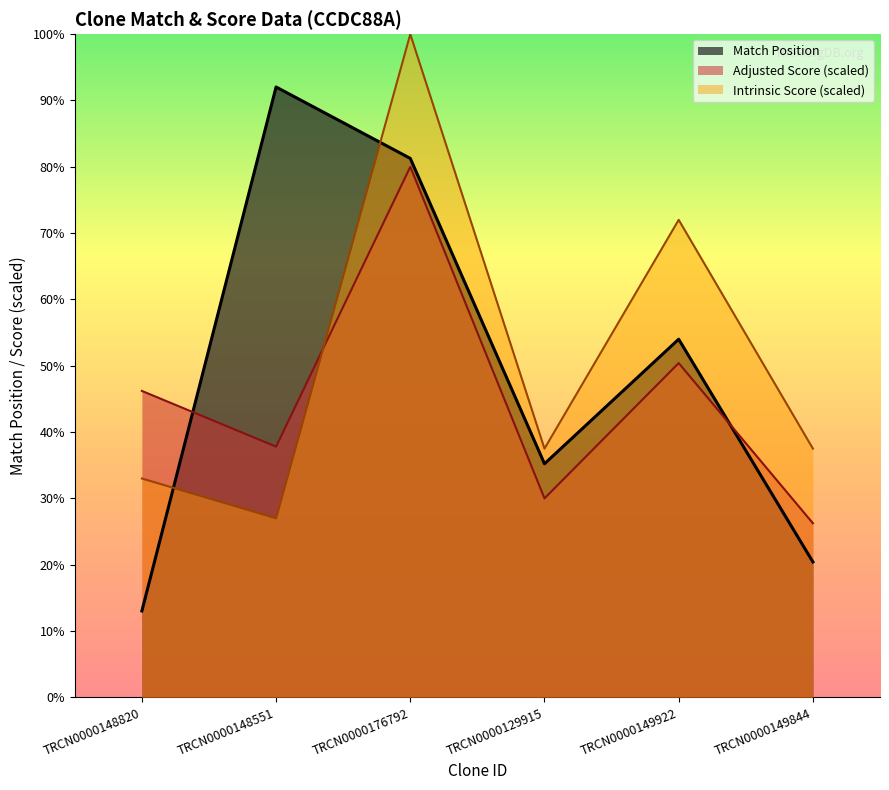

How many intersections are there between Intrinsic Score and Match Position?

2